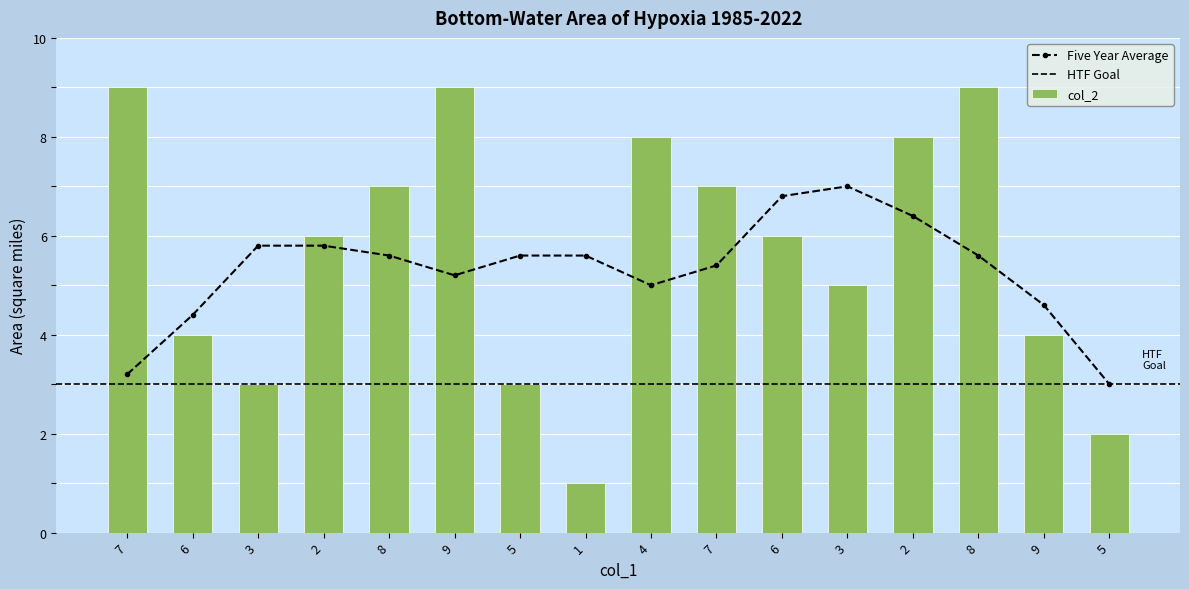

Is the value of col_8 at 6 greater than the value of col_2 at 8?

No